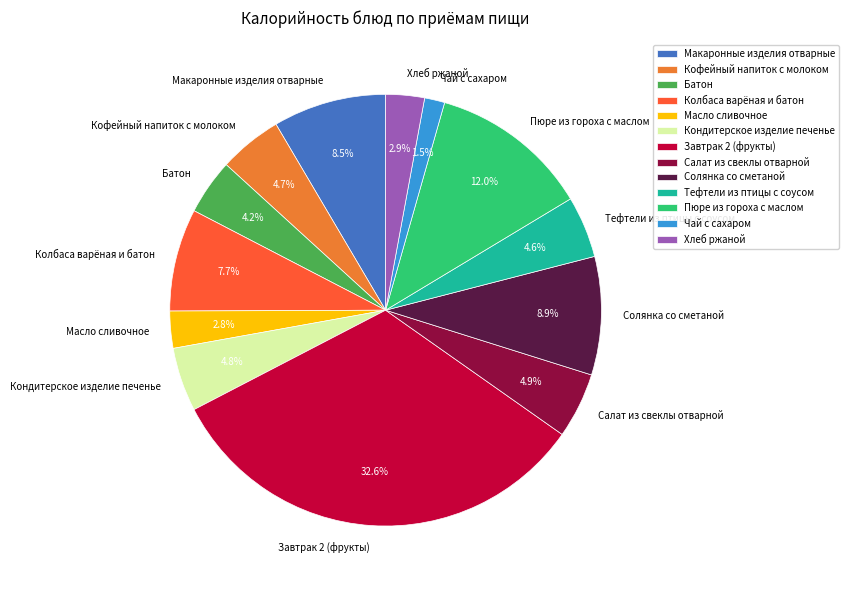

Which category has the smallest portion of the pie?

Чай с сахаром